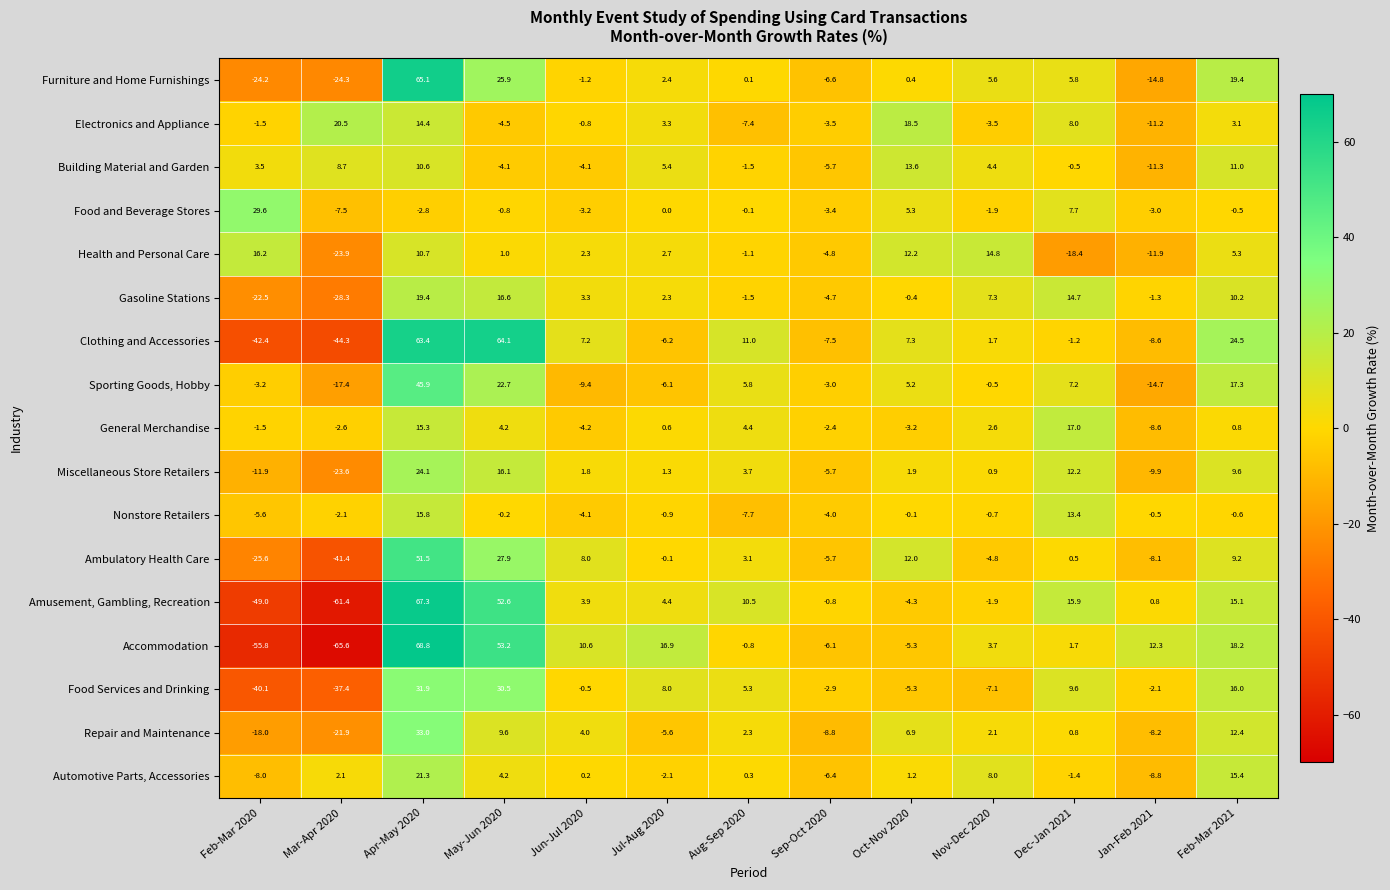

At how many categories does at least one series exceed 52?

2